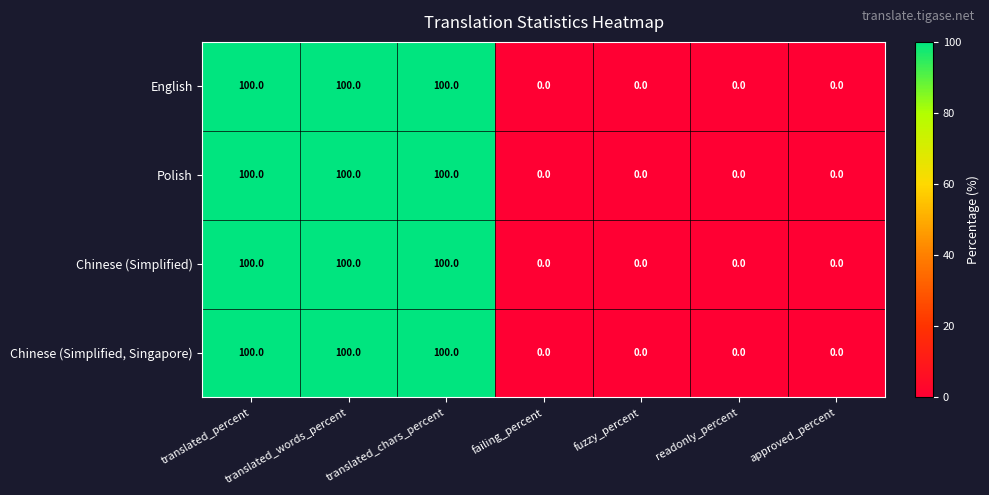

At how many categories does at least one series exceed 40?

3